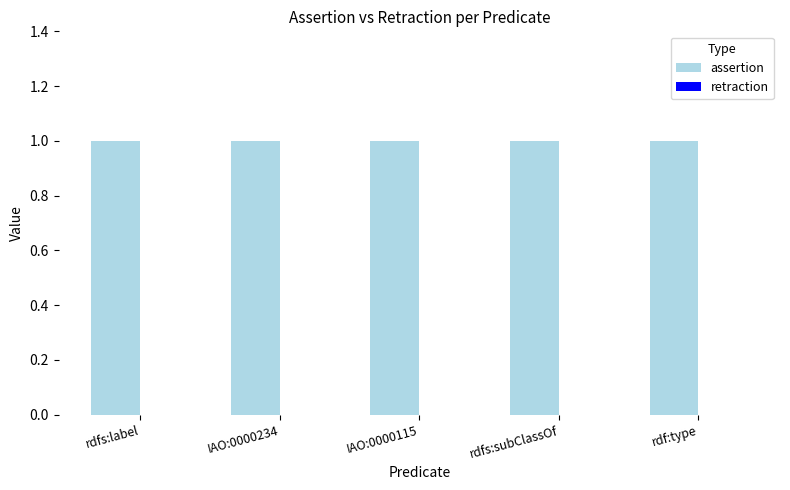

Reading right to left, what are all the values shown in this chart?

assertion: 1	1	1	1	1
retraction: 0	0	0	0	0